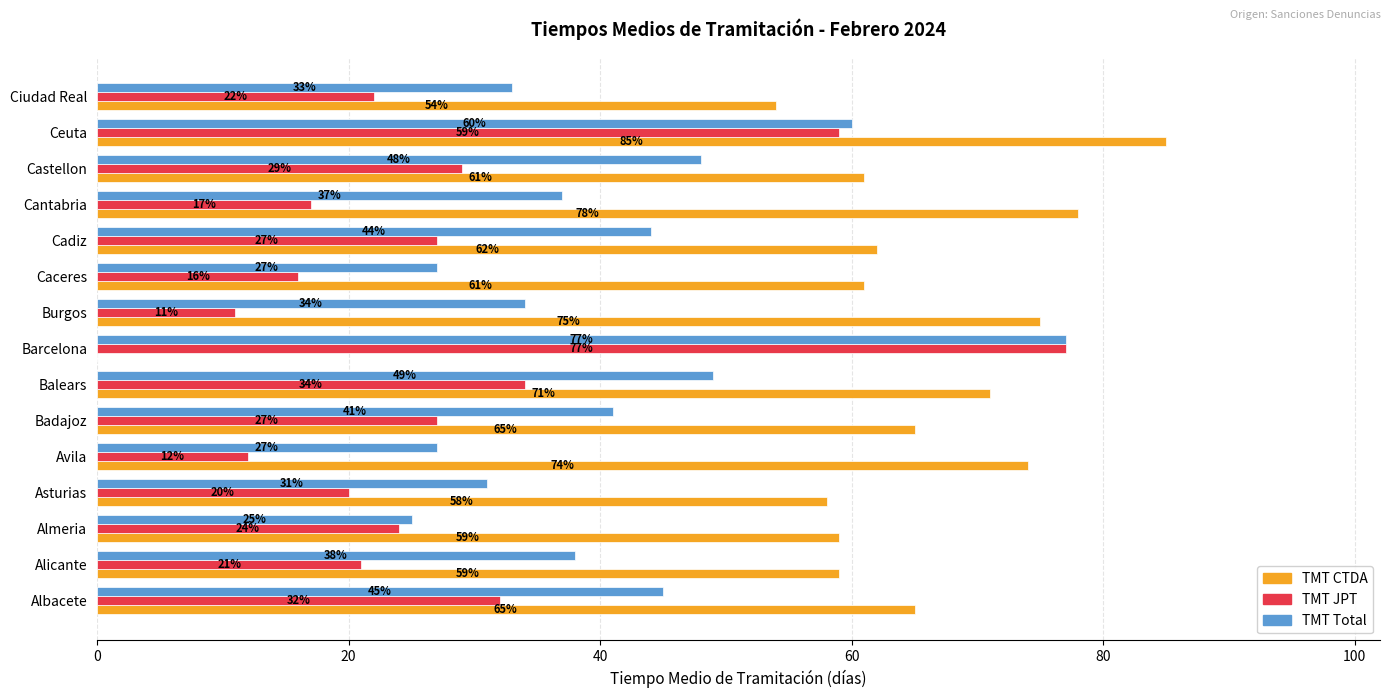

Read the TMT JPT value at Cadiz.

27